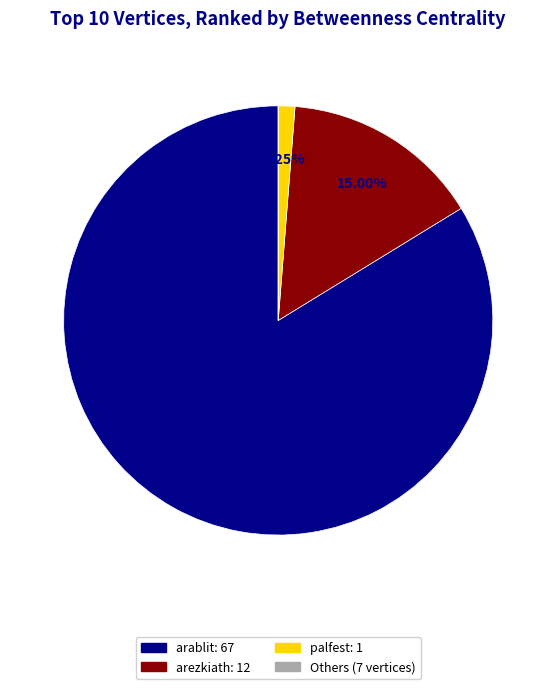

Is there any slice that represents more than half of the pie?

Yes